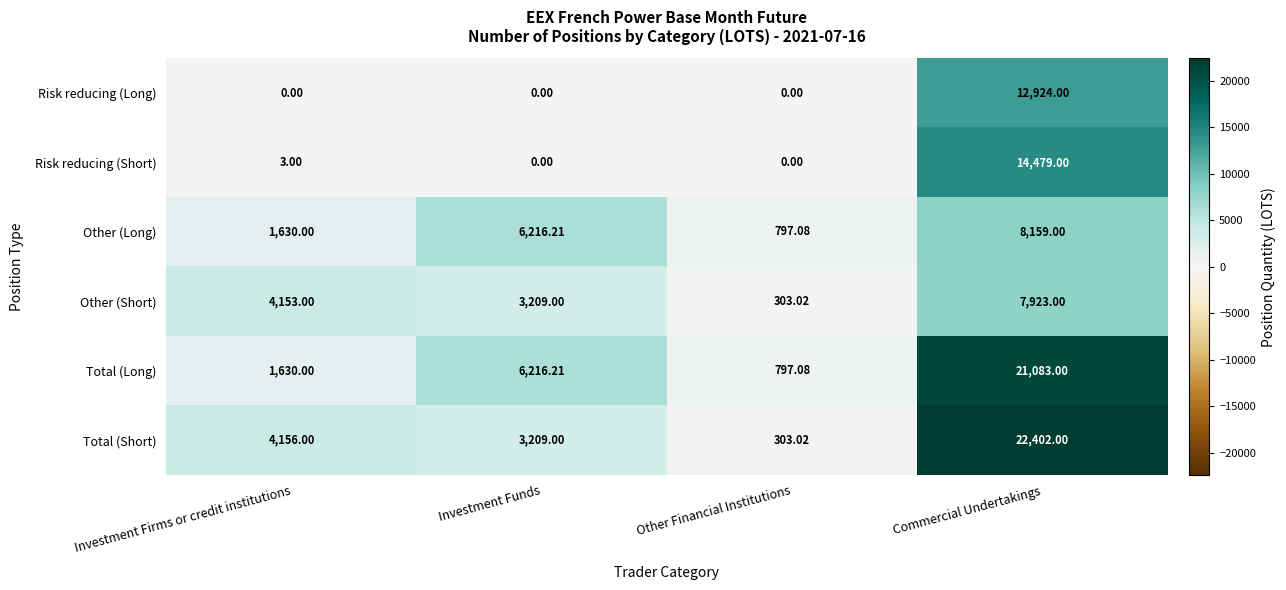

What is the total value across all series at Commercial Undertakings?

86970.0